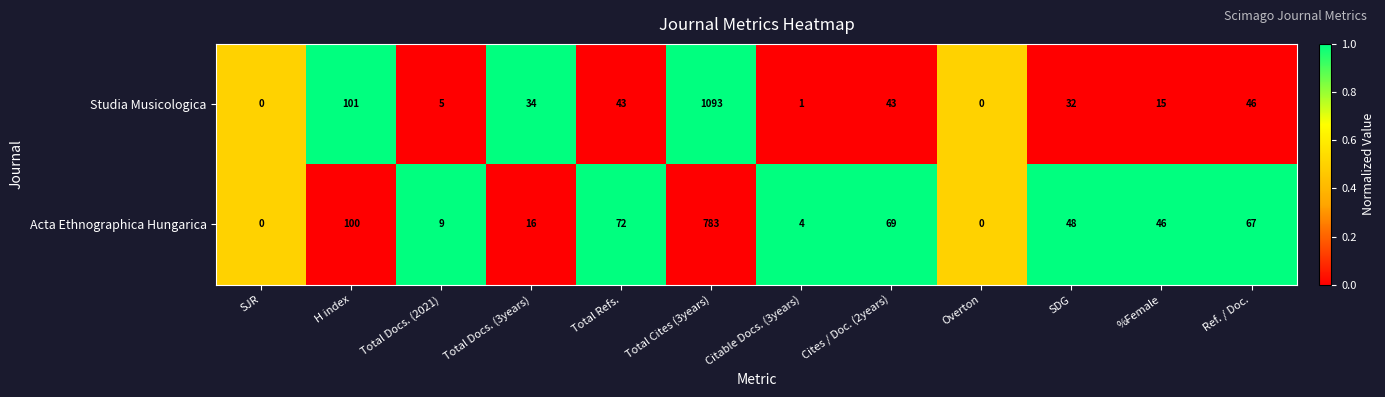

Rank the series by their average value, from lowest to highest.

Acta Ethnographica Hungarica, Studia Musicologica